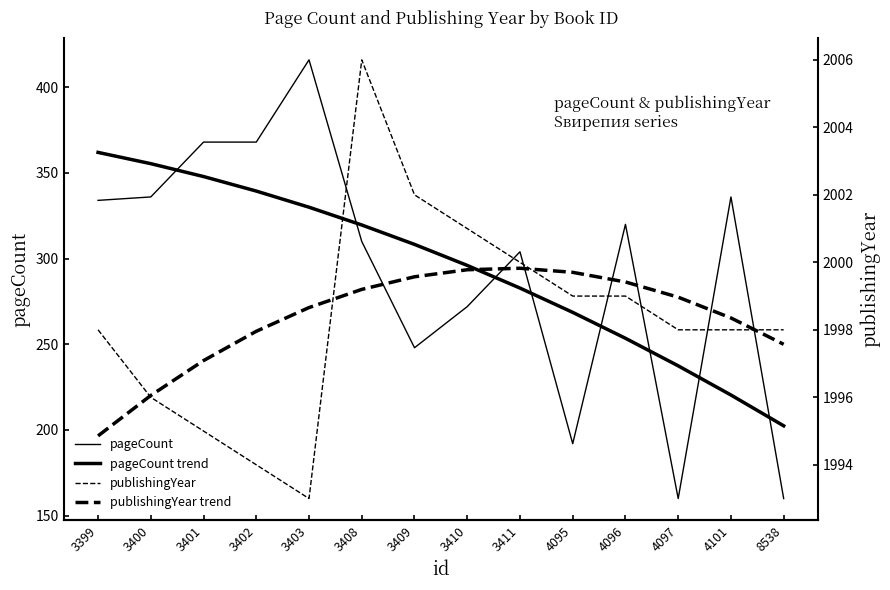

Which series has the widest spread of values?

pageCount